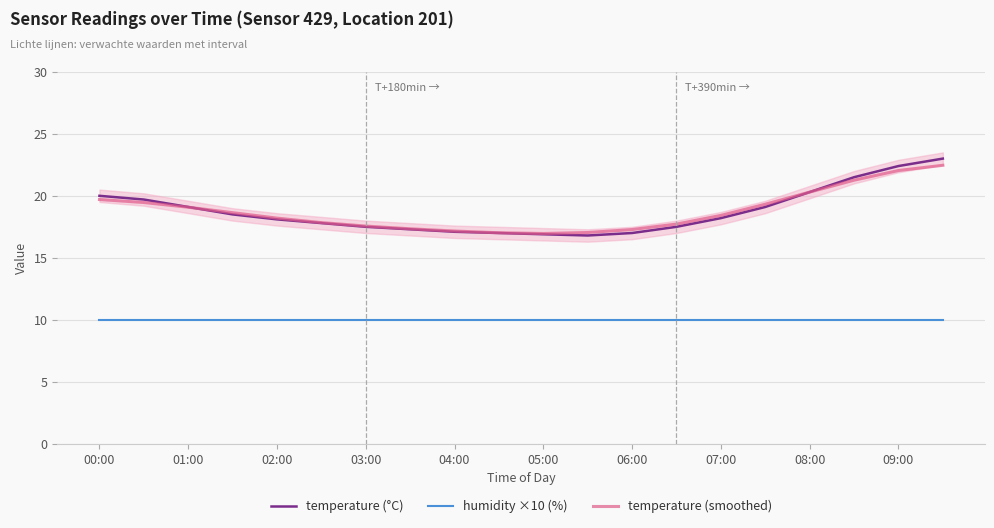

Rank the series by their maximum value, from highest to lowest.

temperature (°C), temperature (smoothed), humidity ×10 (%)